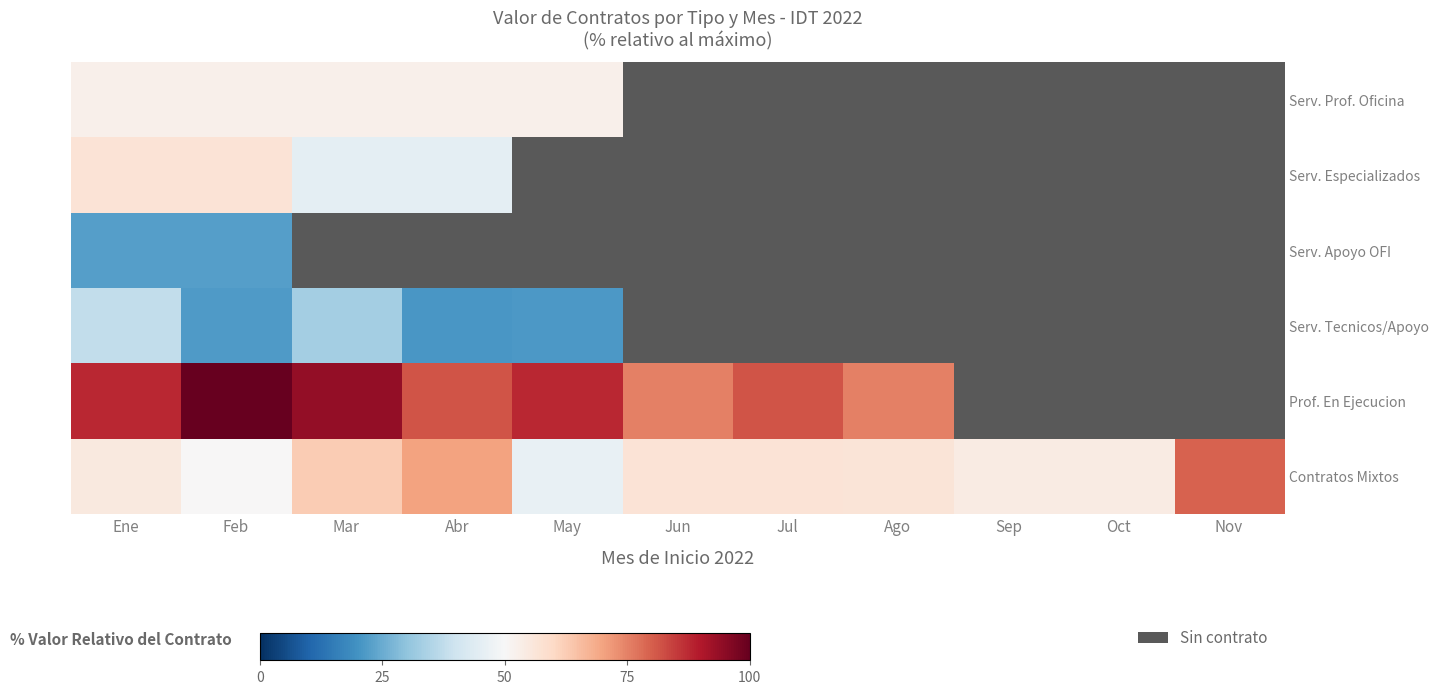

What is the greatest value displayed?

100.0